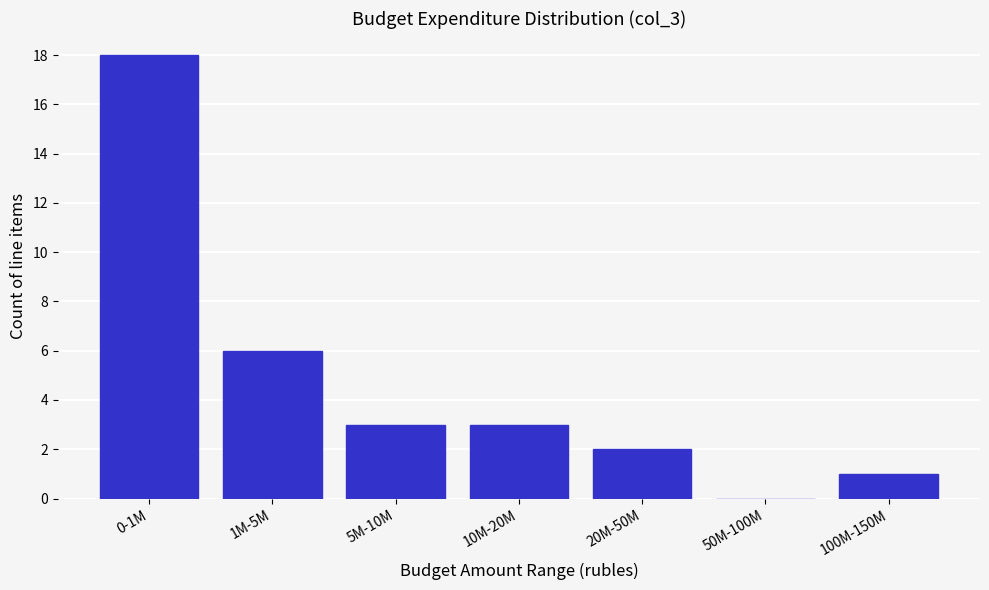

Reading left to right, list all the values displayed in this chart.

0-1M=18	1M-5M=6	5M-10M=3	10M-20M=3	20M-50M=2	50M-100M=0	100M-150M=1